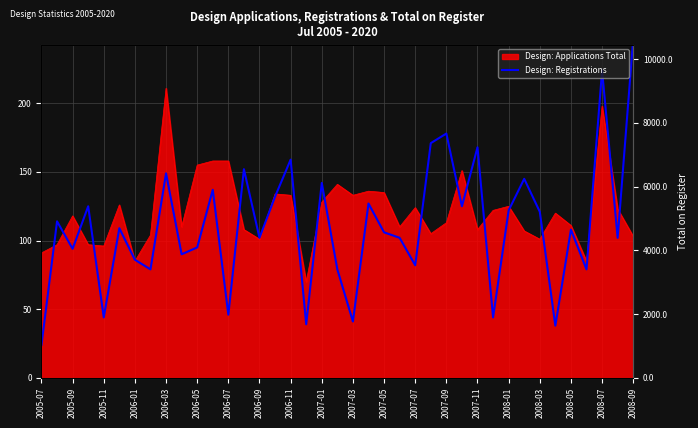

How many lines are shown in the chart?

1